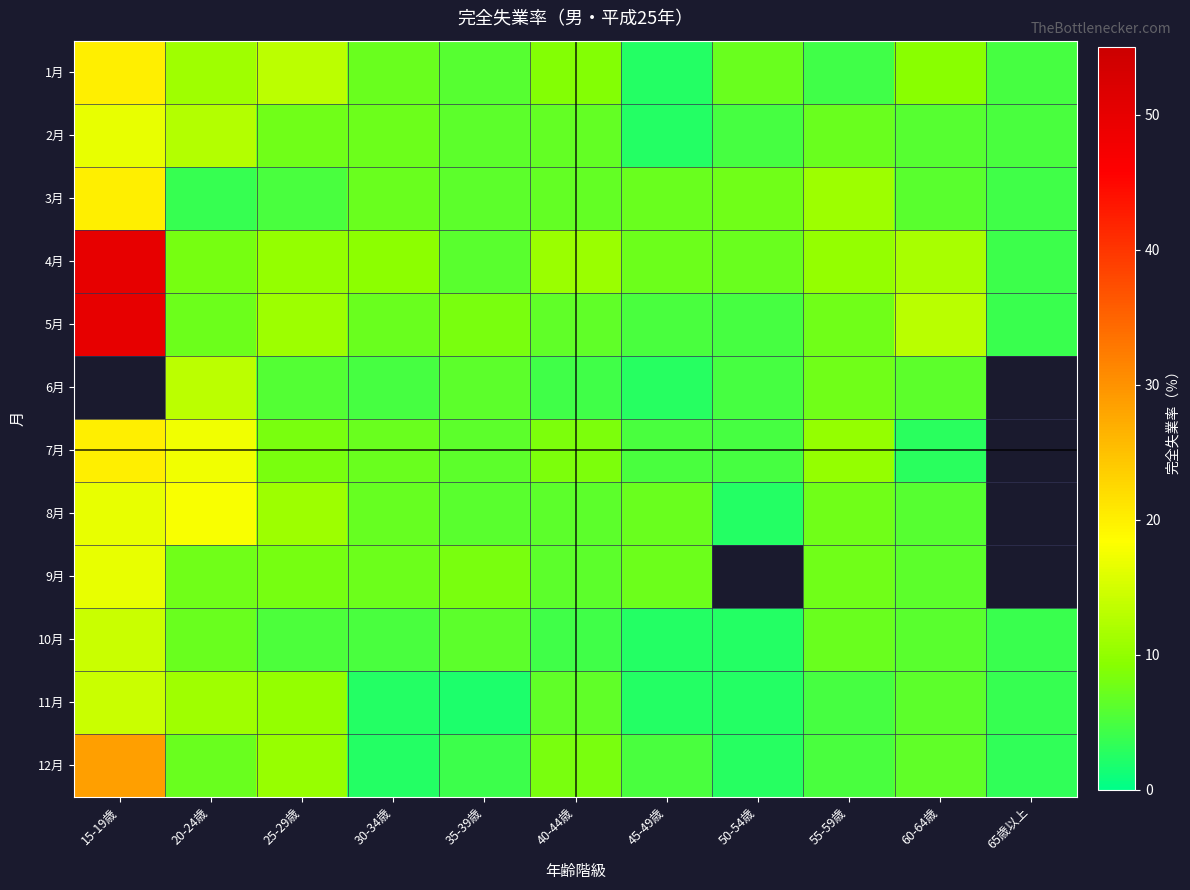

At how many categories does at least one series exceed 18?

1